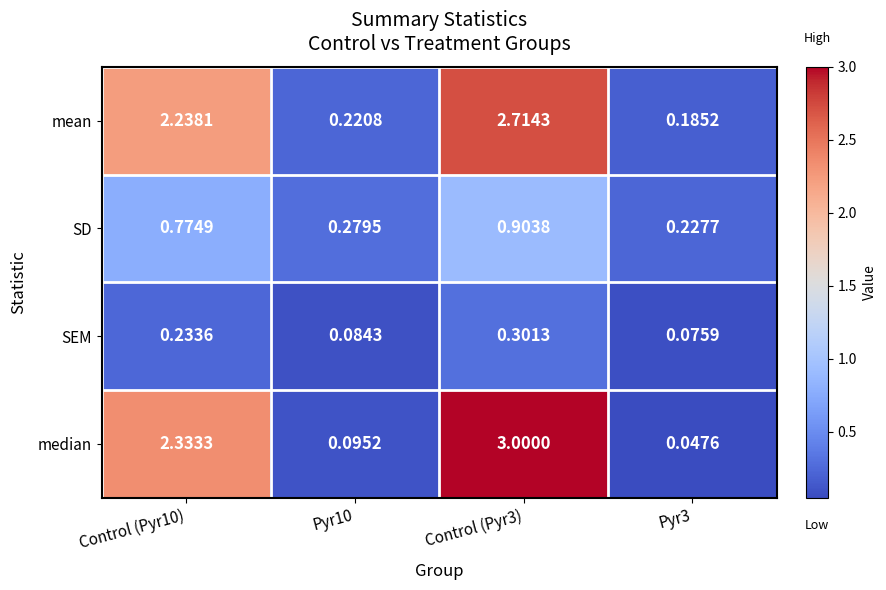

Rank the series at Control (Pyr10) from lowest to highest value.

SEM, SD, mean, median